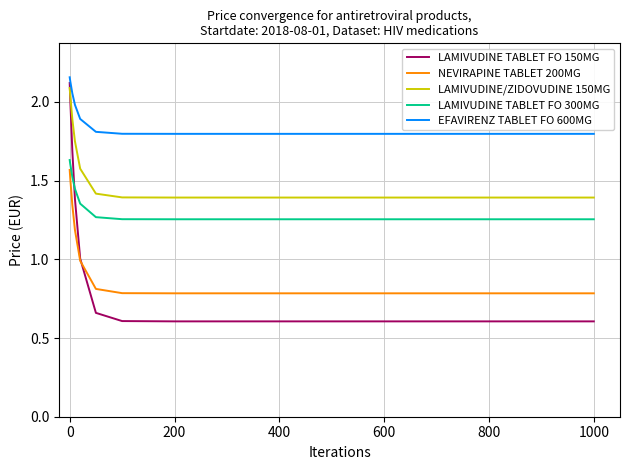

How many distinct data groups are displayed?

5